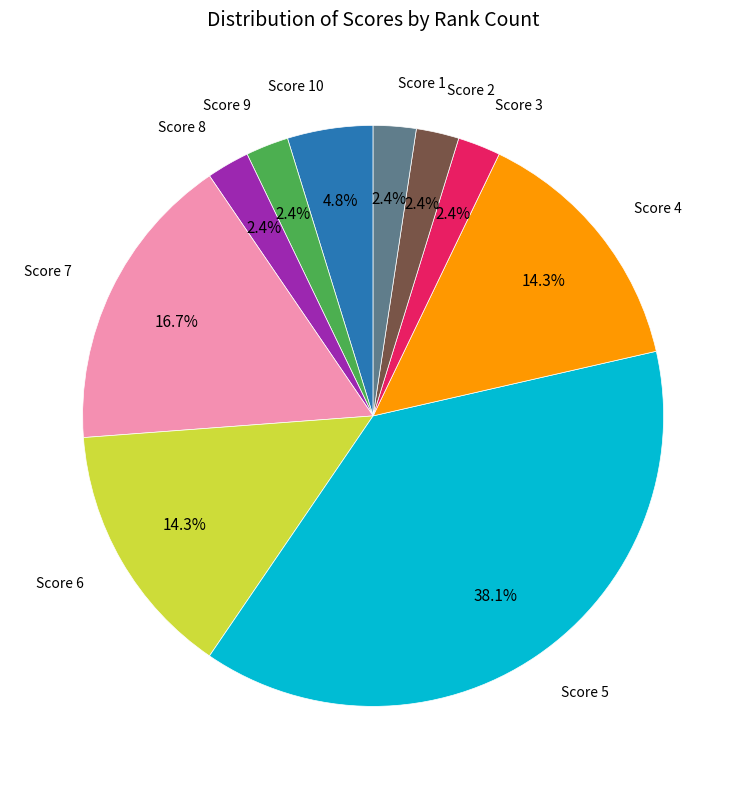

Does any single category account for the majority?

No